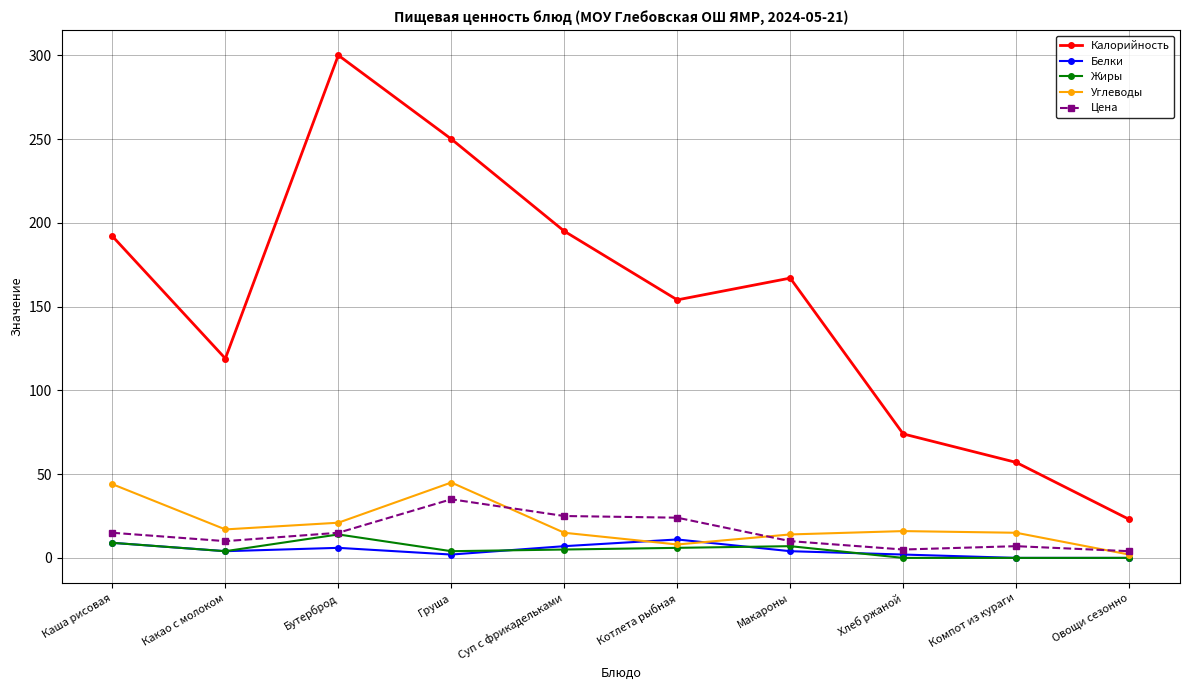

What is the total value across all series at Какао с молоком?

154